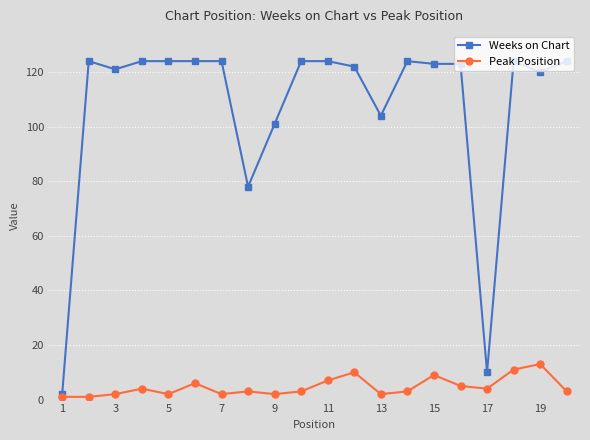

List the series in order of their overall mean, lowest first.

Peak Position, Weeks on Chart